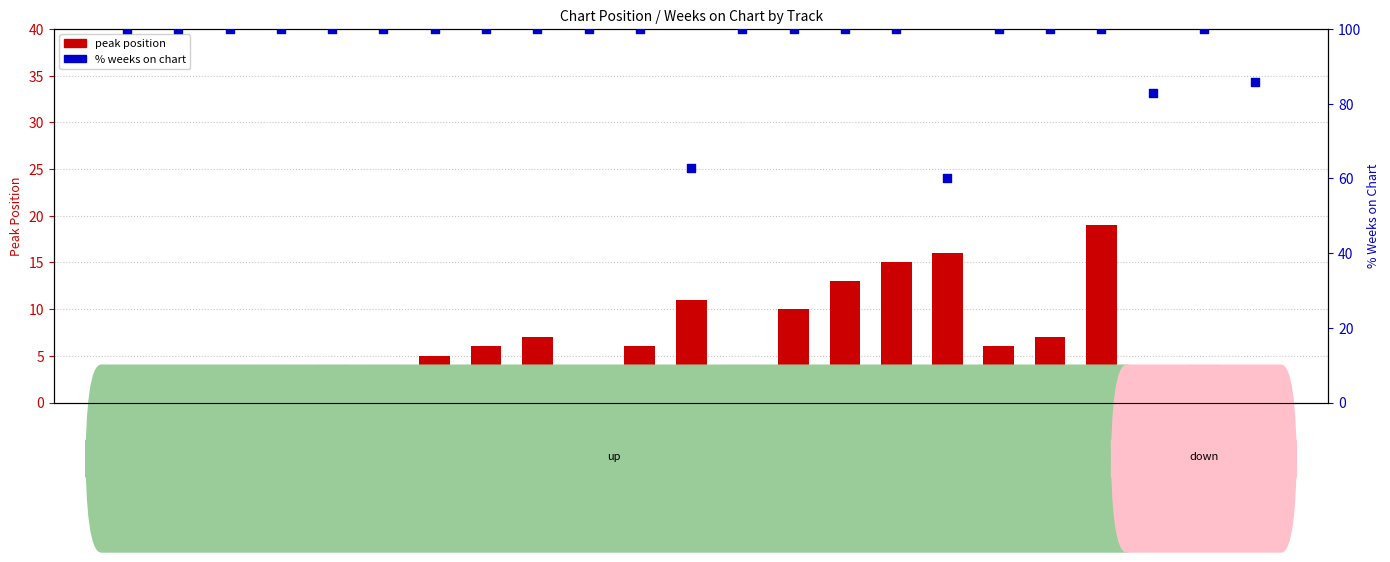

At how many categories does at least one series exceed 45?

23